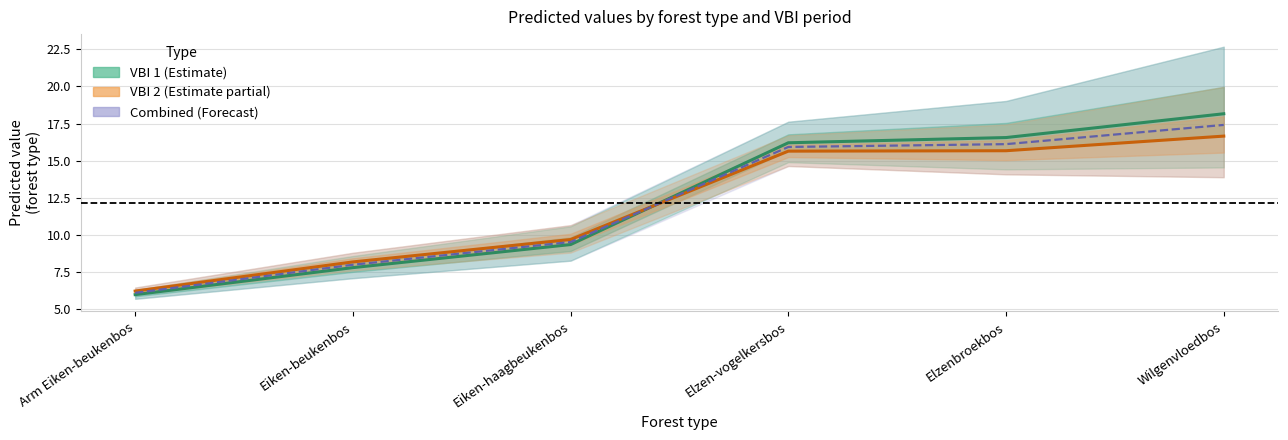

Is the value of Combined (Forecast) at Eiken-beukenbos greater than the value of VBI 2 (Estimate partial) at Eiken-beukenbos?

No